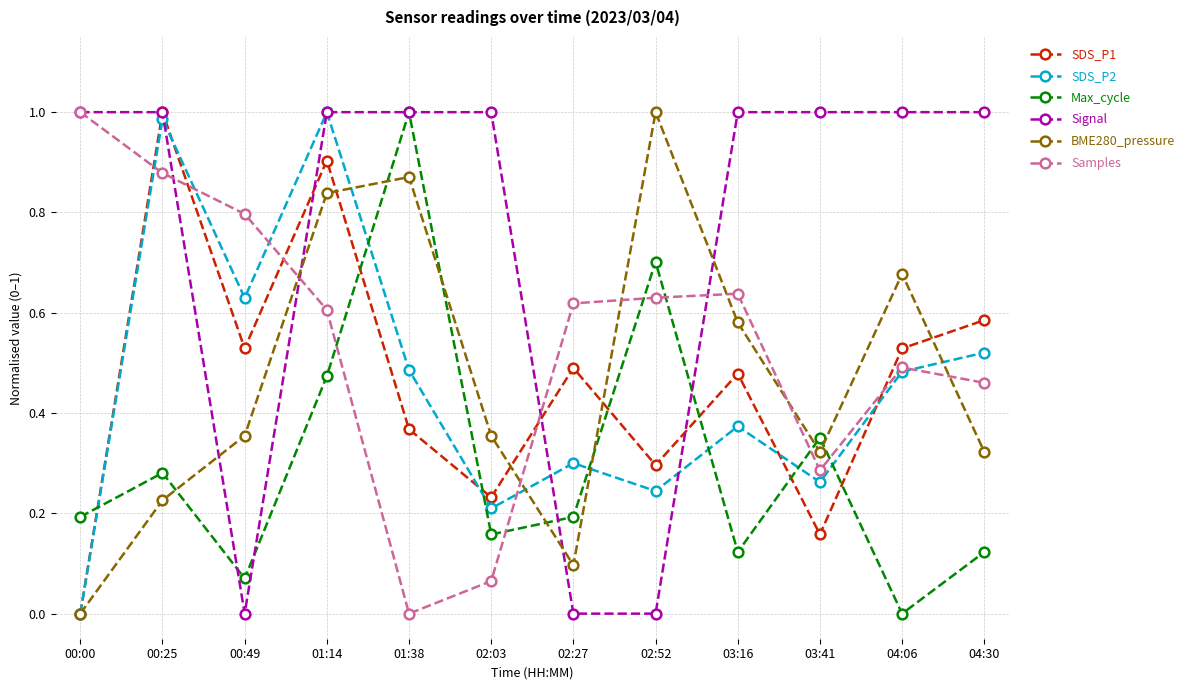

In BME280_pressure, how many points are lower than both neighbors (excluding endpoints)?

2